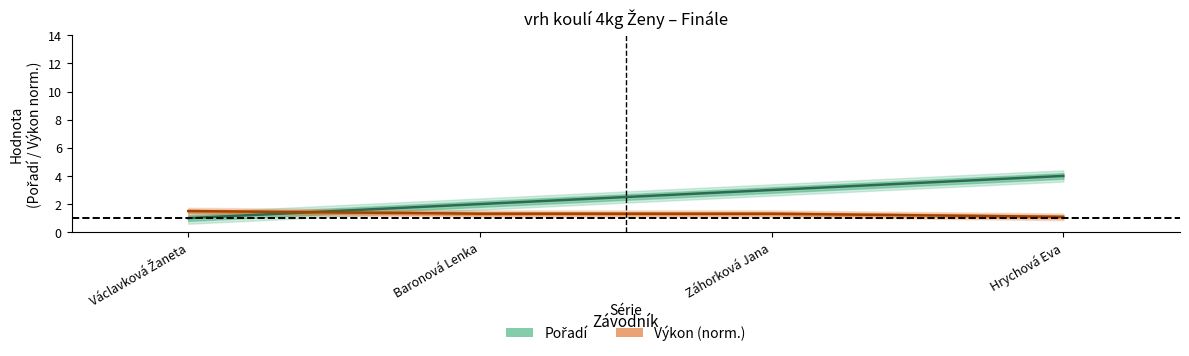

Is the value of Pořadí at Hrychová Eva greater than the value of Výkon at Hrychová Eva?

Yes